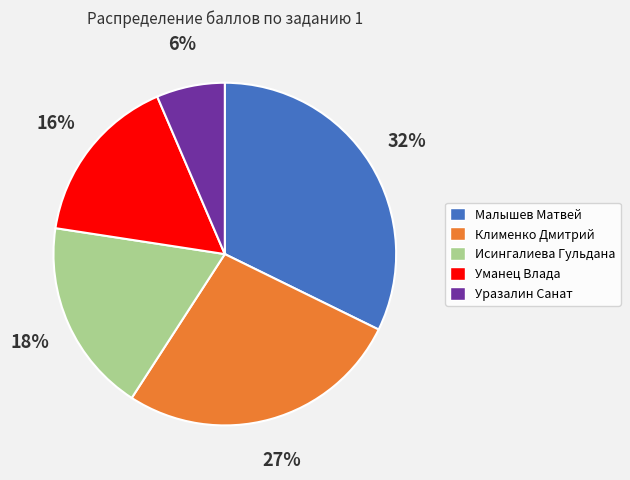

Is it true that Уразалин Санат is 6% of the pie?

True